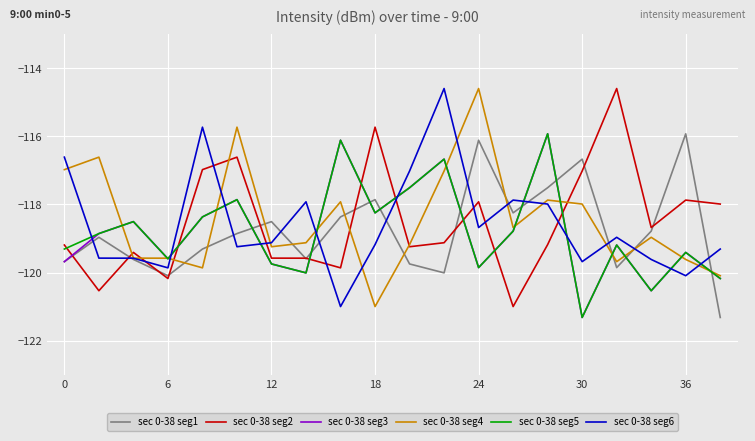

What is the minimum value for sec 0-38 seg2?

-121.0